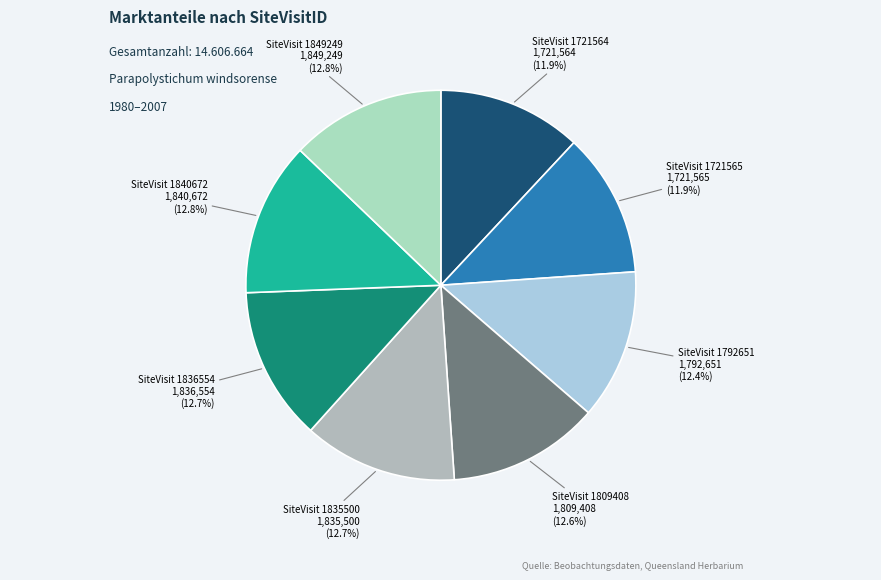

What is the largest slice in the pie chart?

1849249